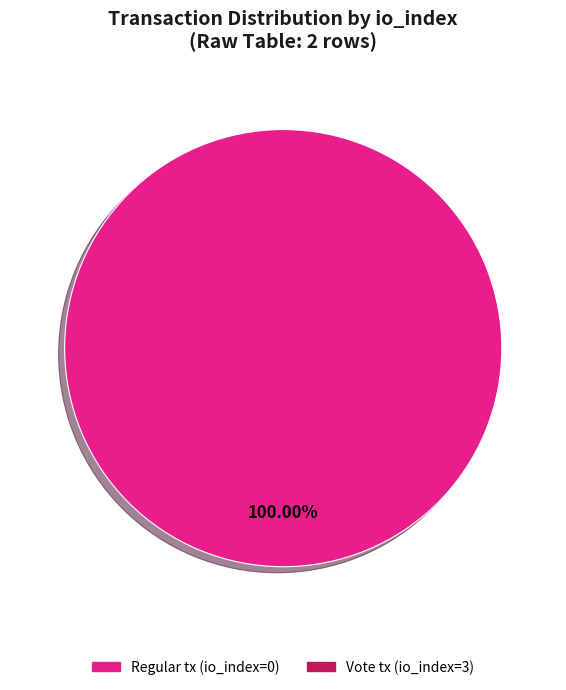

Is there any slice that represents more than half of the pie?

Yes